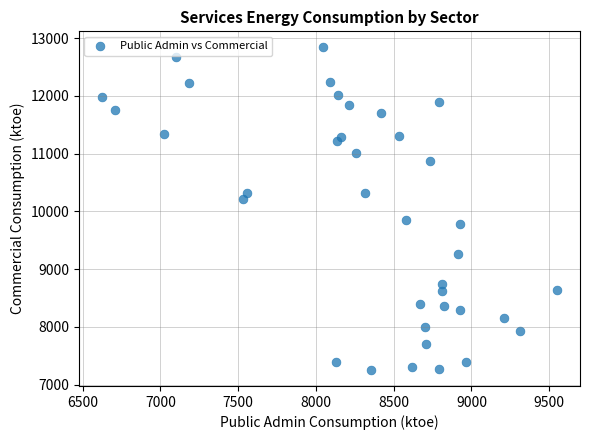

What is the range of Y values (max minus min)?

5582.0